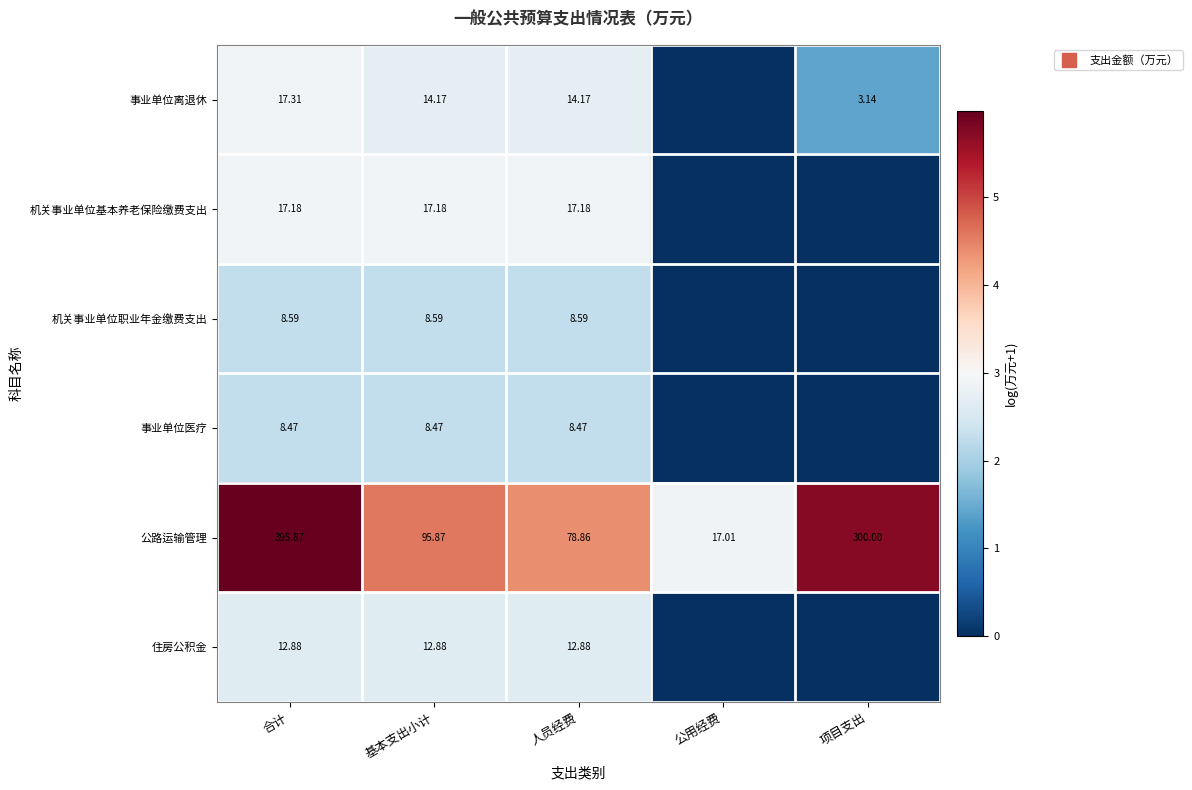

Is it true that 事业单位医疗 equals 2.2 at 人员经费?

True